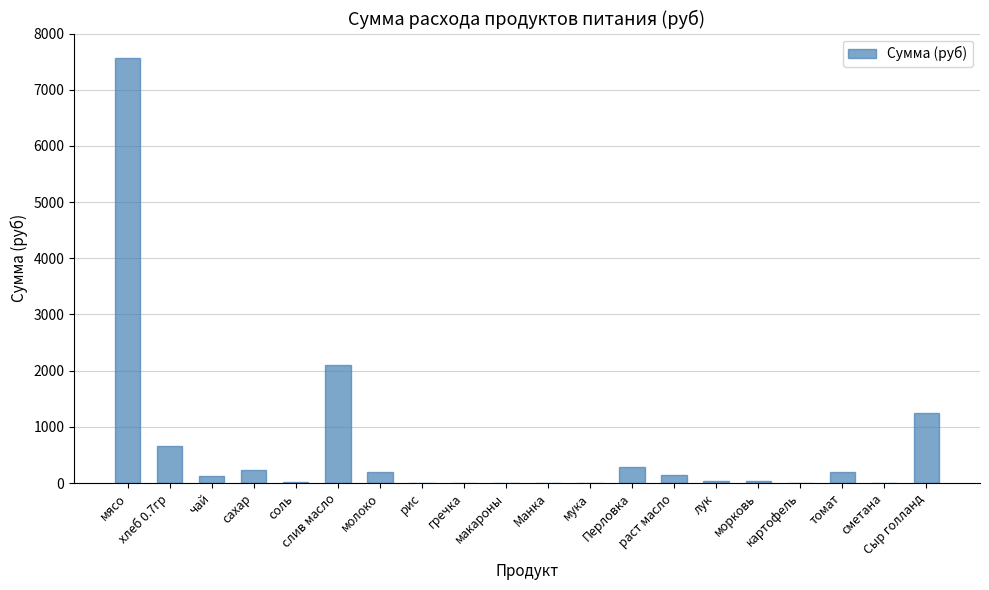

Are the bars grouped side by side (vs. stacked)?

No